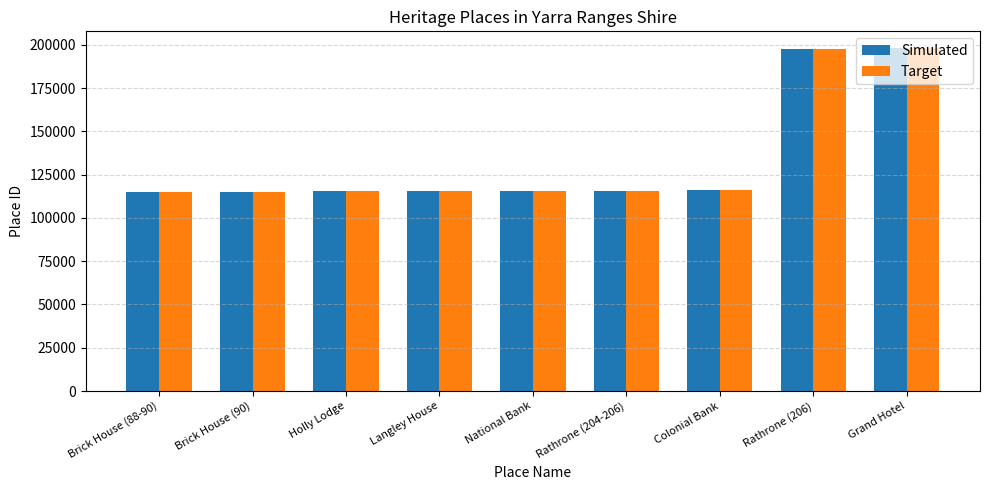

What is the difference between the maximum and minimum values in the Target series?

82703